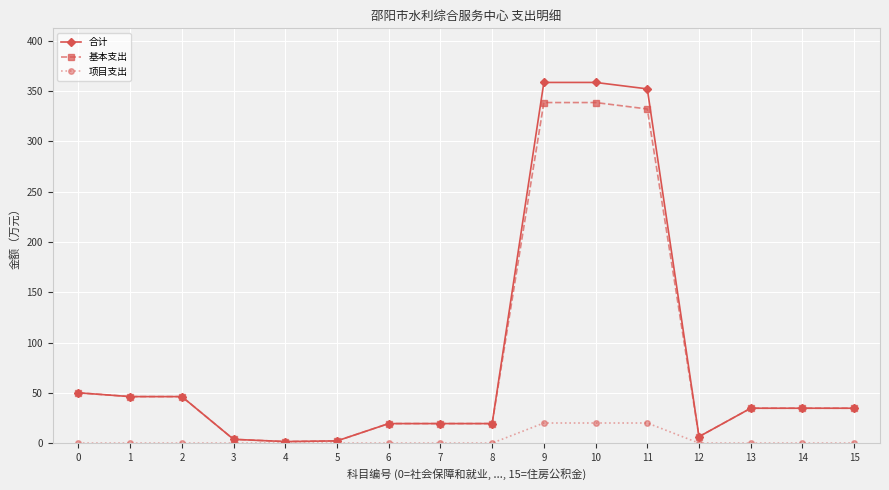

Is the value of 基本支出 at 0 greater than the value of 项目支出 at 10?

Yes